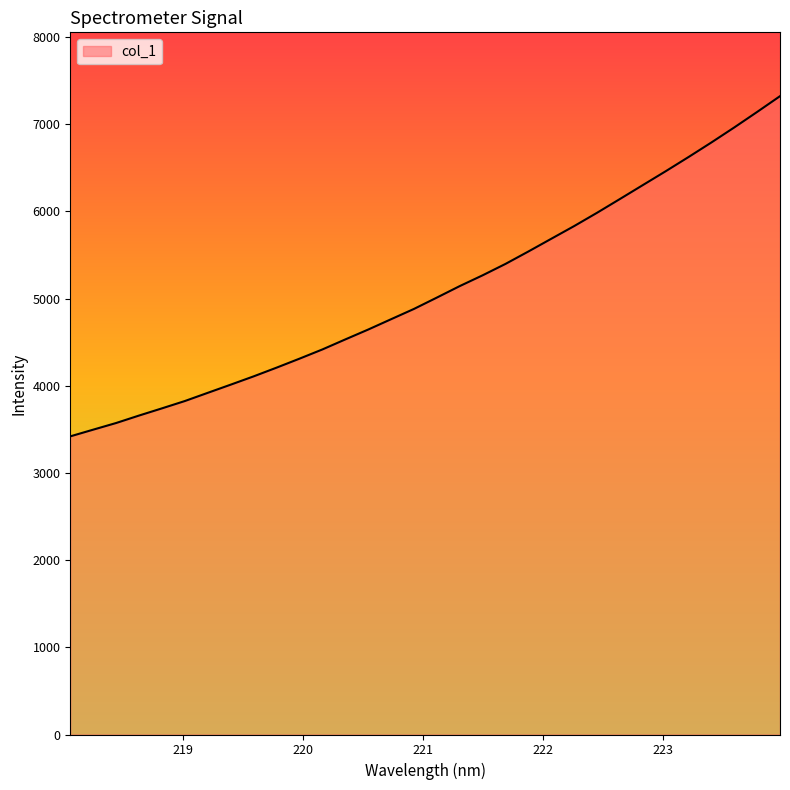

What is the difference between the maximum and minimum values?

3901.4